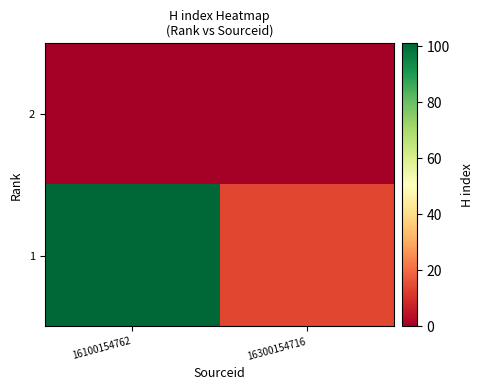

Count the number of data series in this chart.

2